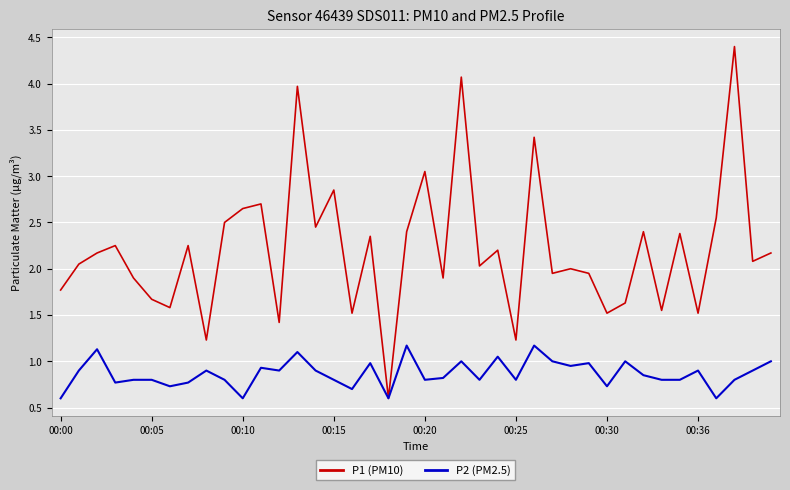

What is the minimum value for P2 (PM2.5)?

0.6